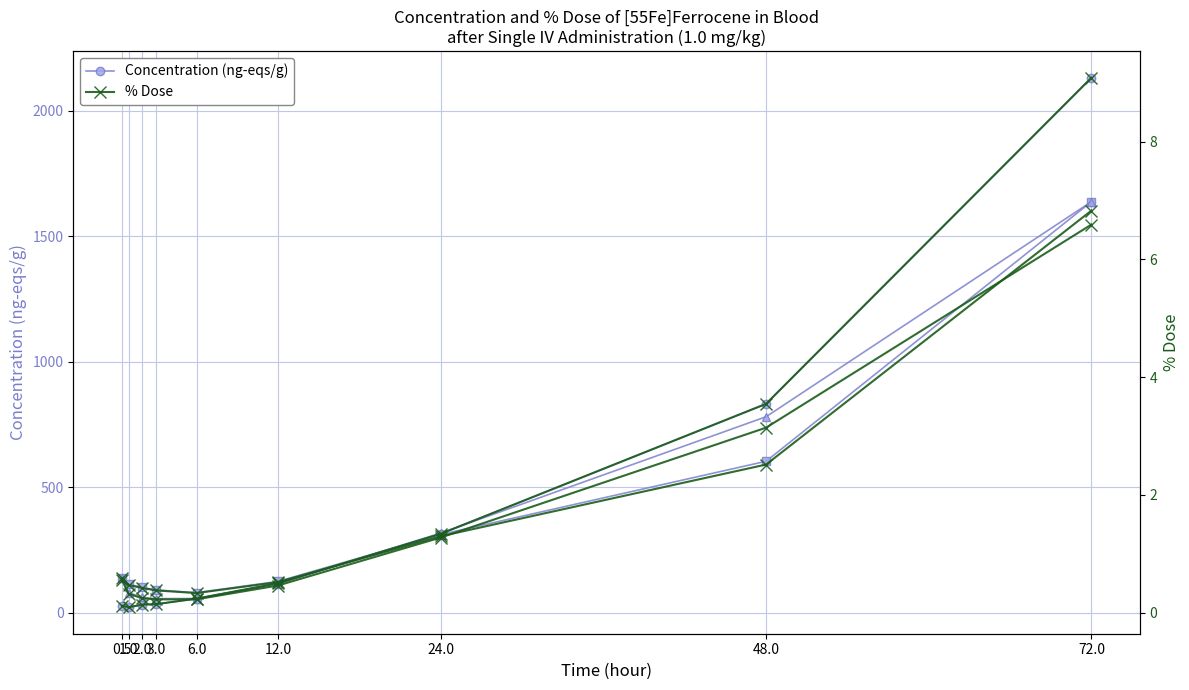

How many values in the FCNC_CM3 Concentration (ng-eqs/g) series are below 124?

4